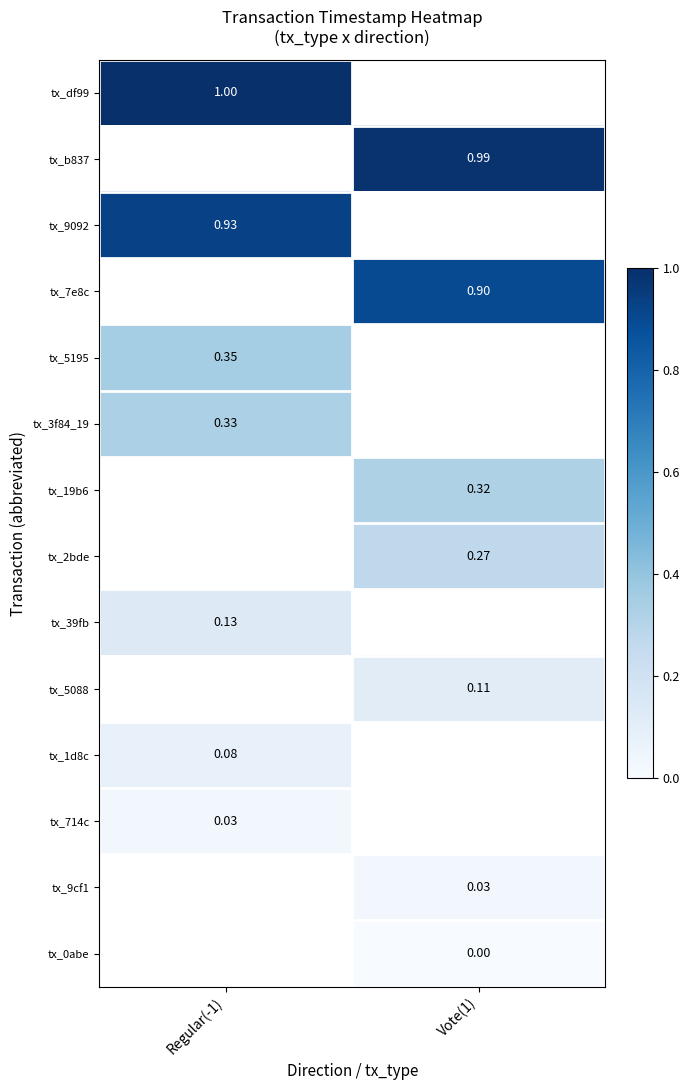

How many distinct data groups are displayed?

14